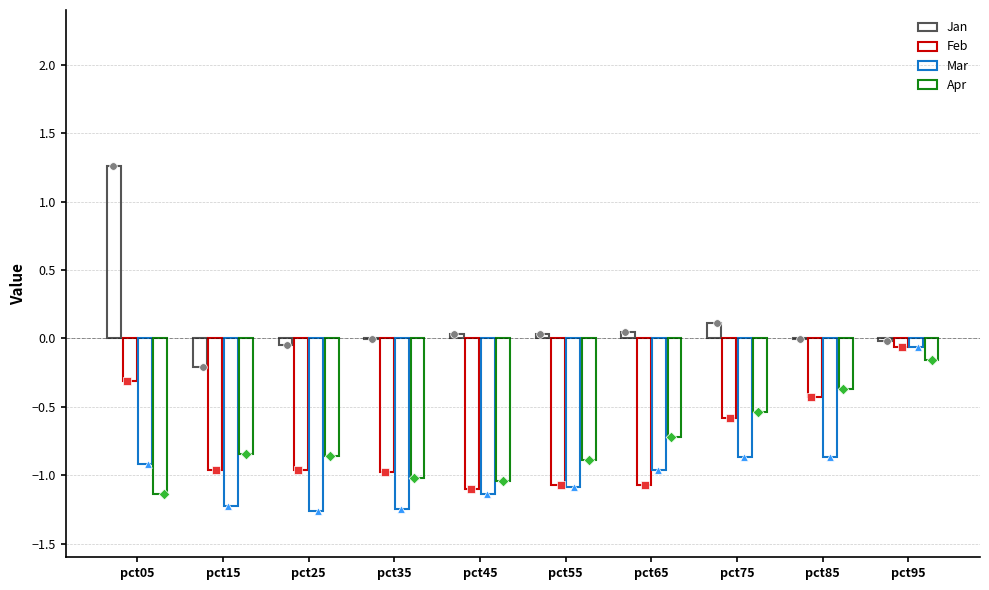

What are all the series names shown in the legend?

Jan, Feb, Mar, Apr